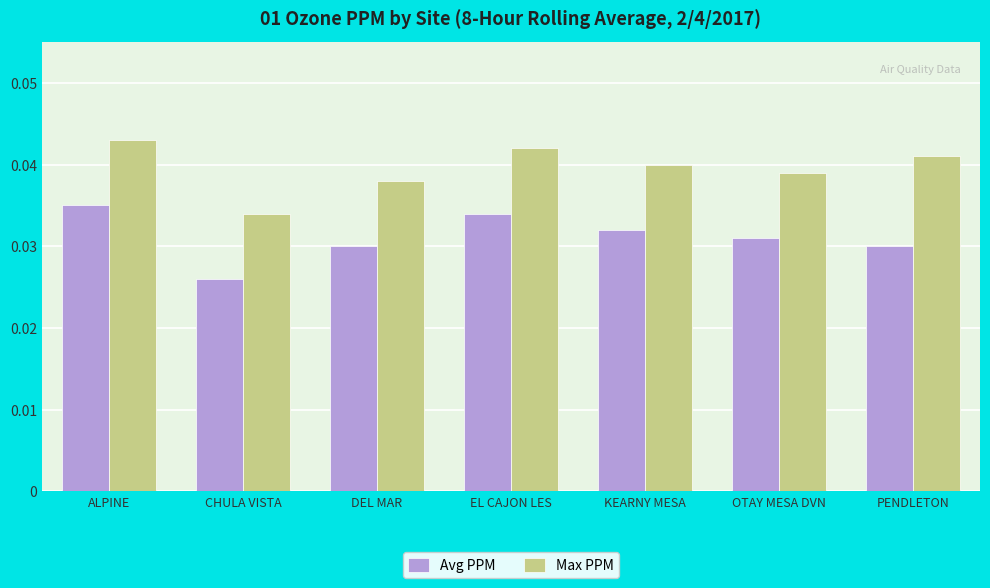

What is the sum of all Max PPM values?

0.3